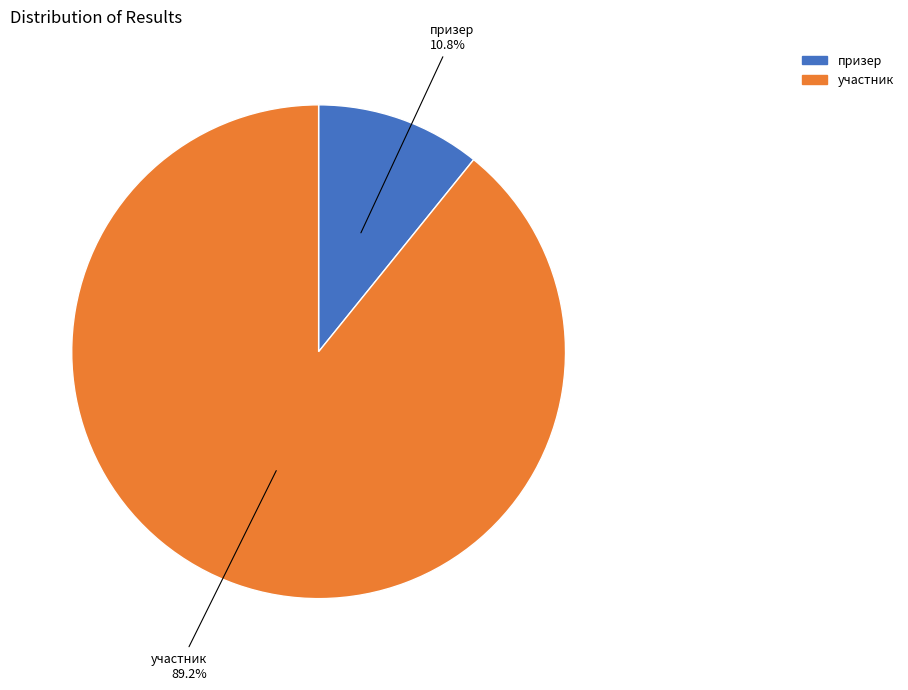

What percentage is the участник slice, to the nearest percent?

89%